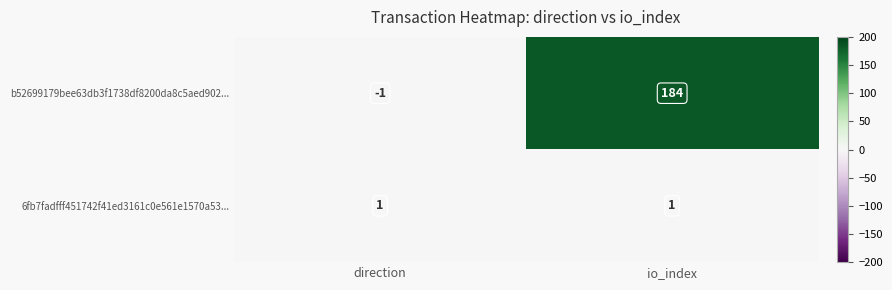

Which series has the largest total across all categories?

b52699179bee63db3f1738df8200da8c5aed902...